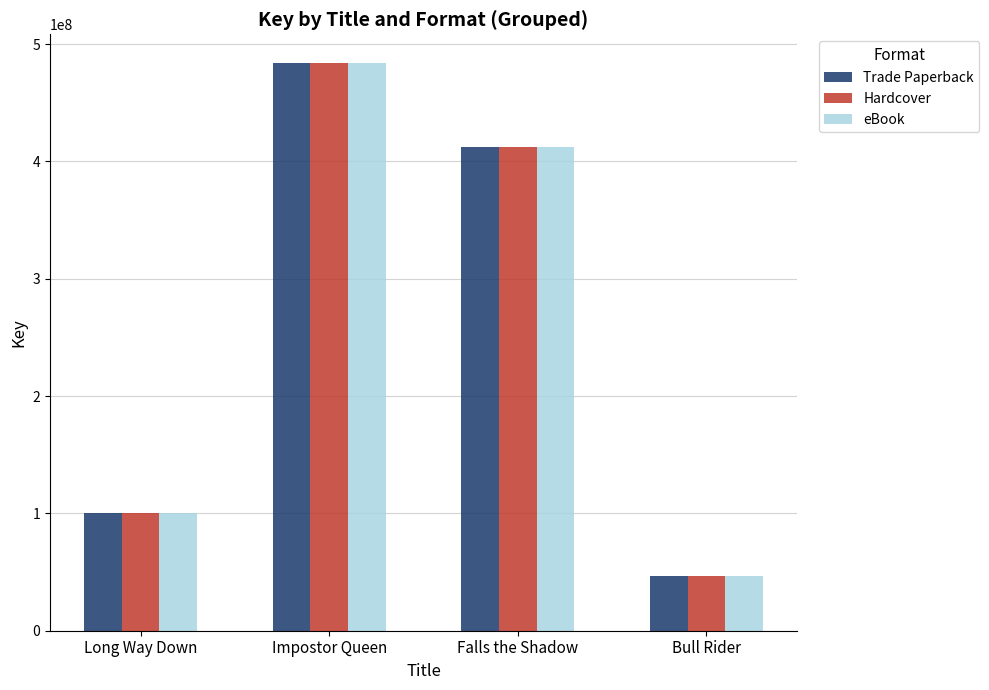

Which category has the lowest value in the Hardcover series?

Bull Rider